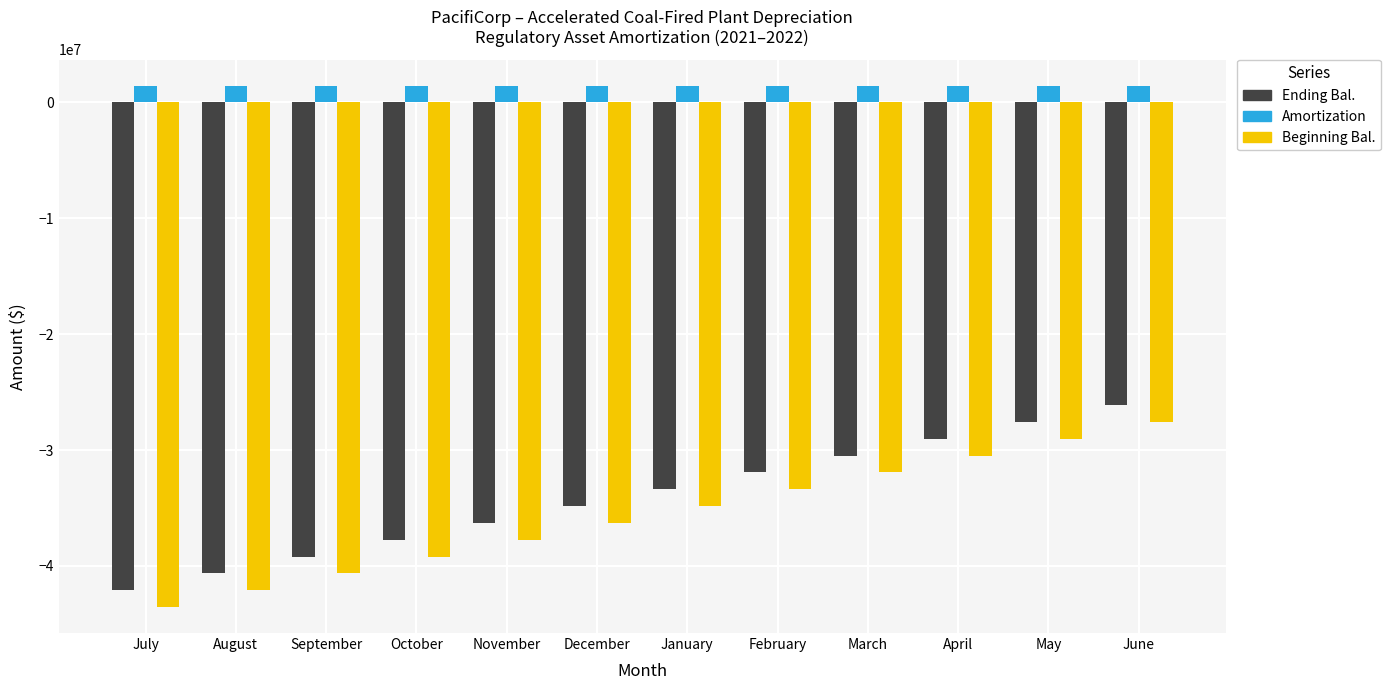

What is the minimum value shown in the chart?

-43545278.1